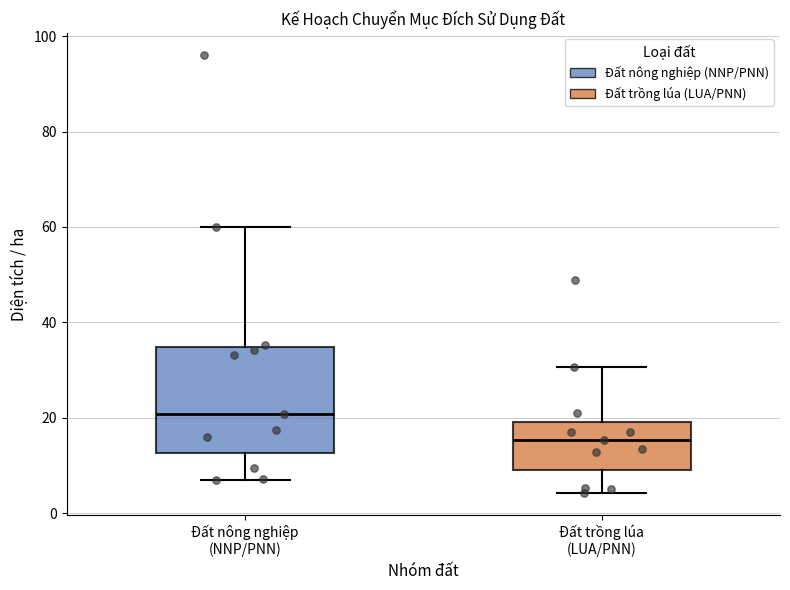

Where does the upper whisker of the box for Đất nông nghiệp (NNP/PNN) end on the y-axis? The values are not printed on the chart, so give them approximately, as read against the axis.

60